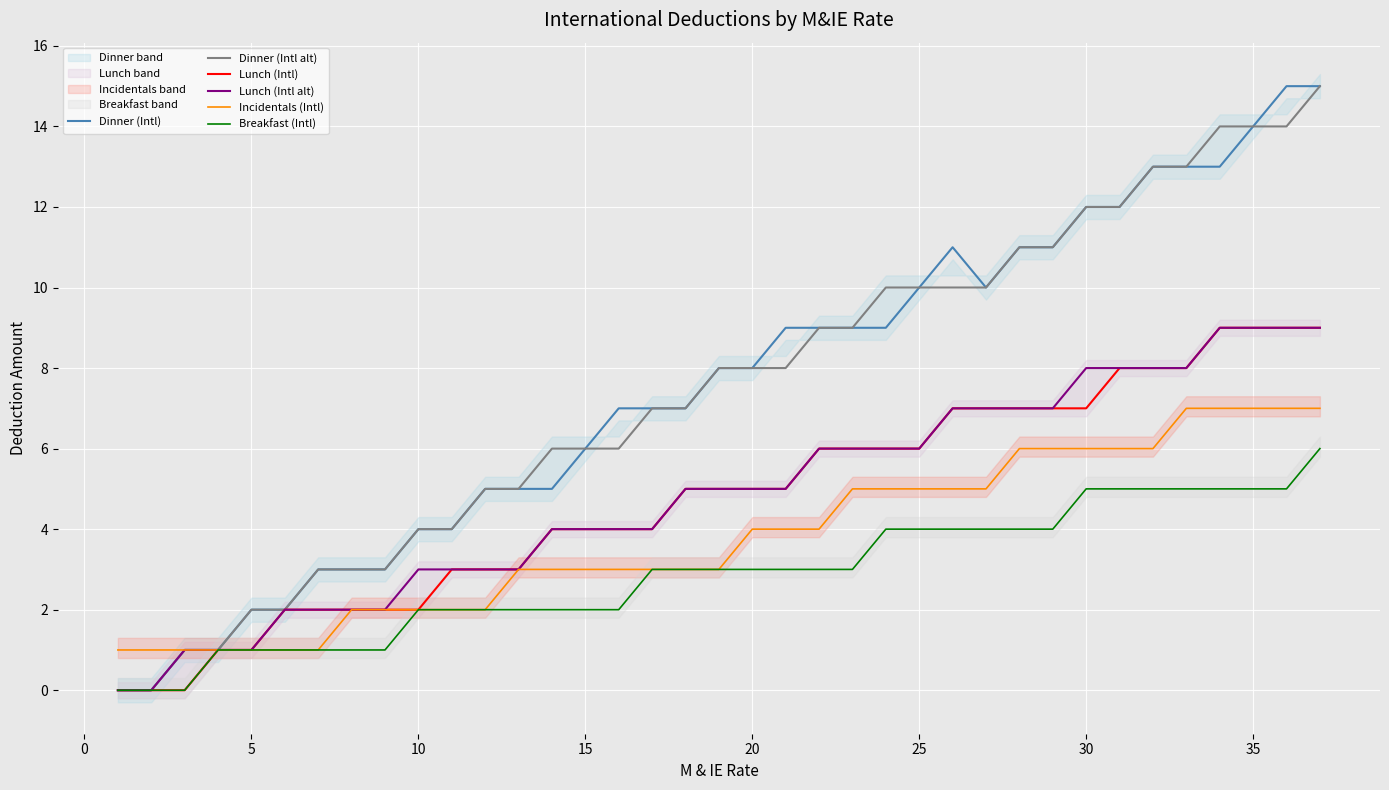

The value of Breakfast (Intl) at 15 is 2. True or false?

True